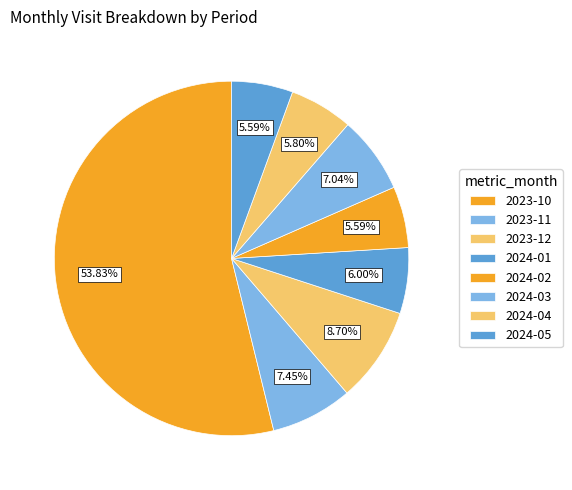

Does any single category account for the majority?

Yes